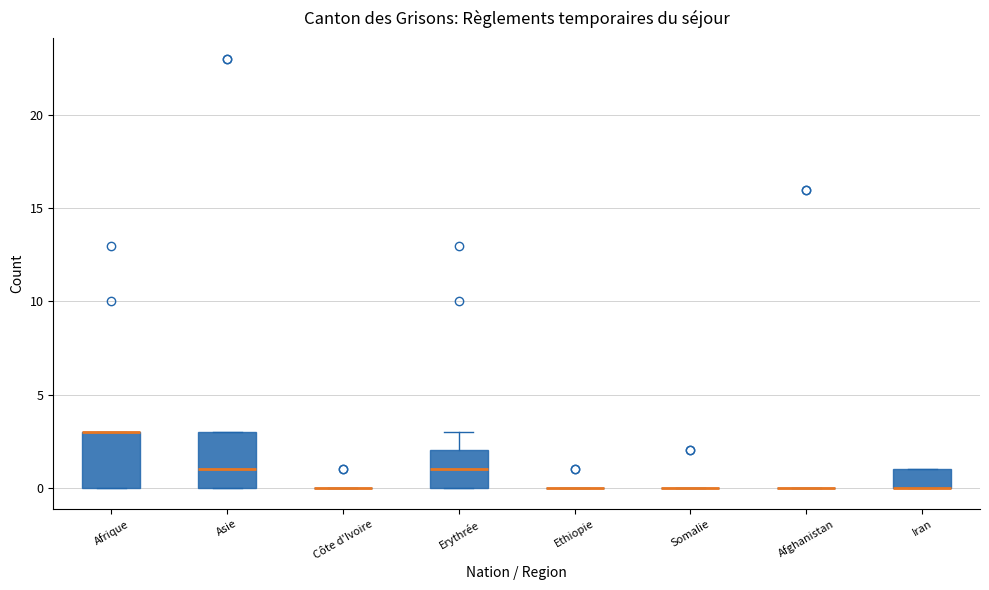

Reading left to right, transcribe this box plot: for each box, give where its median line is, the range the box spans, and where its two whiskers end, as read against the y-axis. The values are not printed on the chart, so give them approximately, as read against the axis.

Afrique: median 3 (drawn on the box's upper edge), box 0 to 3, whiskers 0 to 3
Asie: median 1, box 0 to 3, whiskers 0 to 3
Côte d'Ivoire: box collapsed to a line at 0, whiskers 0 to 0
Erythrée: median 1, box 0 to 2, whiskers 0 to 3
Ethiopie: box collapsed to a line at 0, whiskers 0 to 0
Somalie: box collapsed to a line at 0, whiskers 0 to 0
Afghanistan: box collapsed to a line at 0, whiskers 0 to 0
Iran: median 0 (drawn on the box's lower edge), box 0 to 1, whiskers 0 to 1